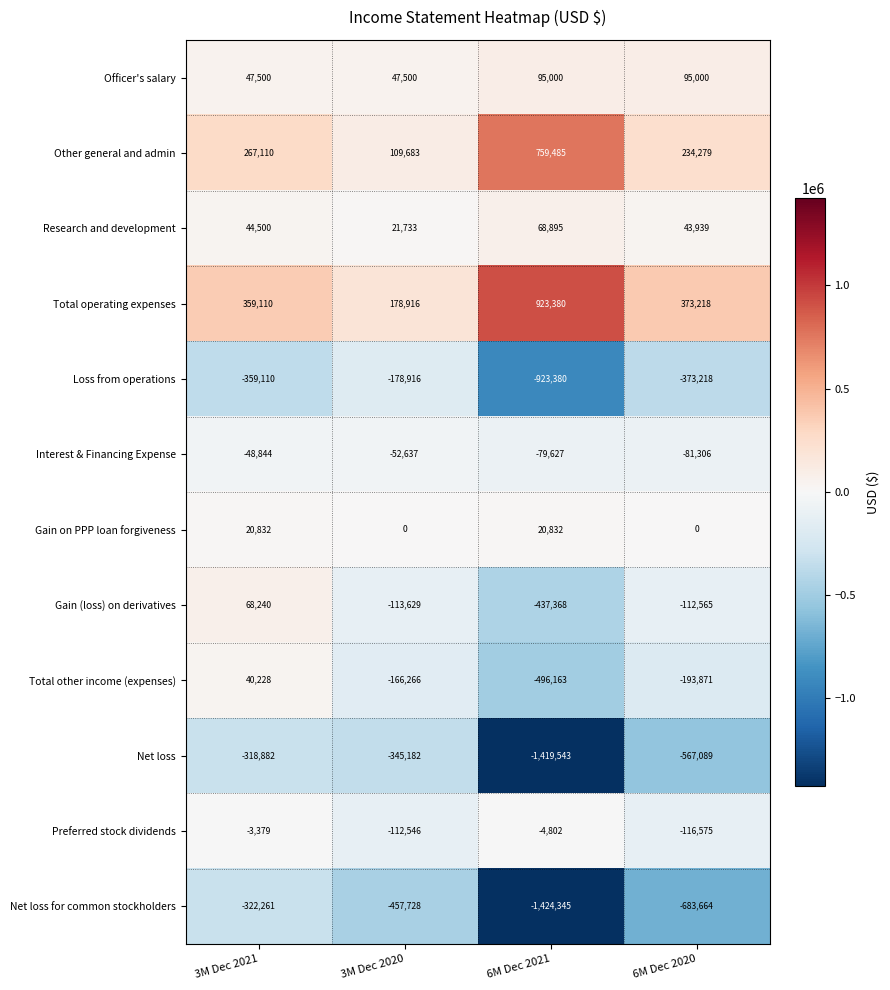

Which series has the widest spread of values?

Net loss for common stockholders